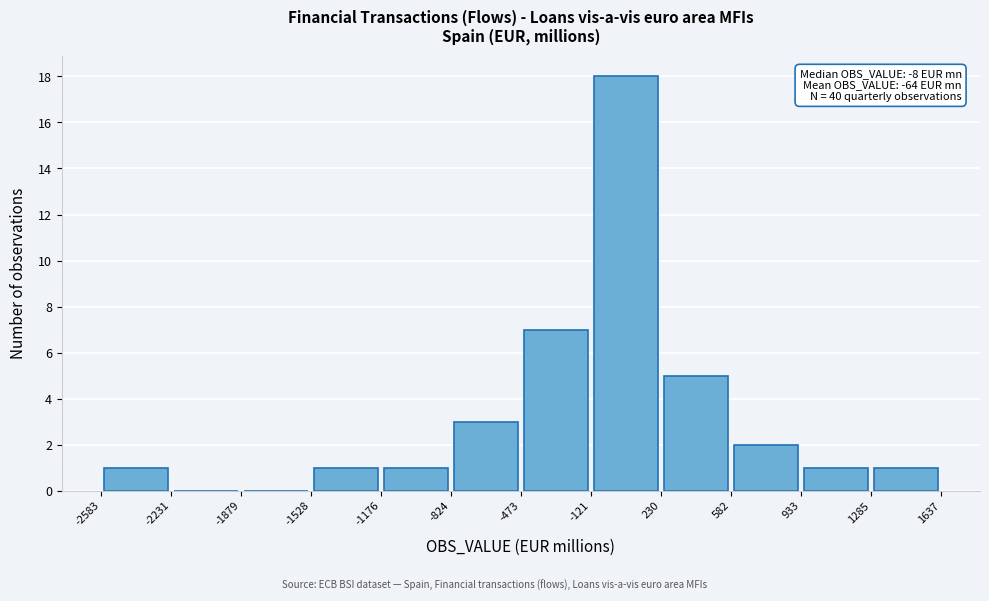

Which range on the x-axis has the tallest bar?

-121 to 230